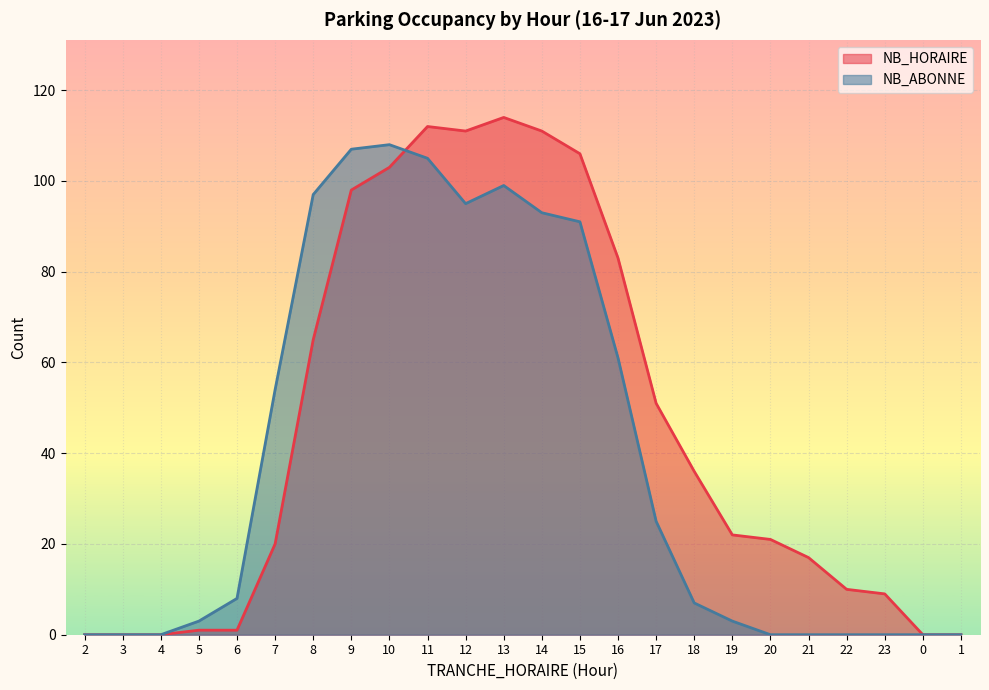

True or false: NB_HORAIRE and NB_ABONNE cross at least once.

True